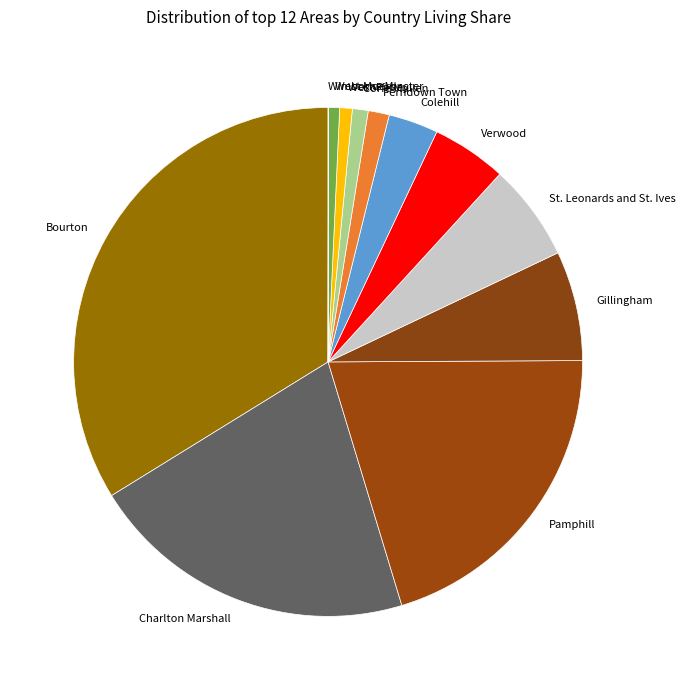

What is the largest slice in the pie chart?

Bourton